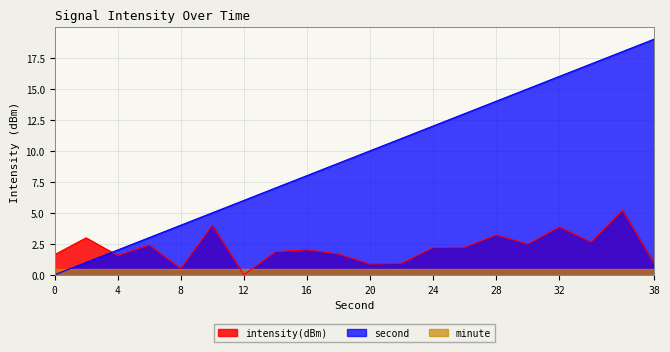

Which has a higher value, 32 or 36?

36